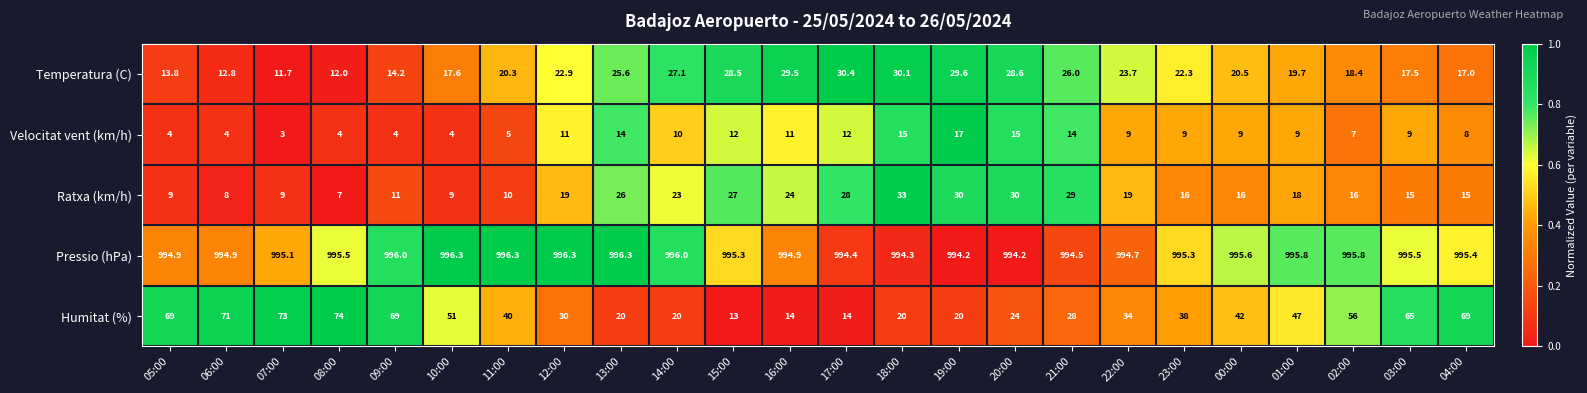

The Temperatura (C) series shows 31.2 at 01:00. True or false?

False